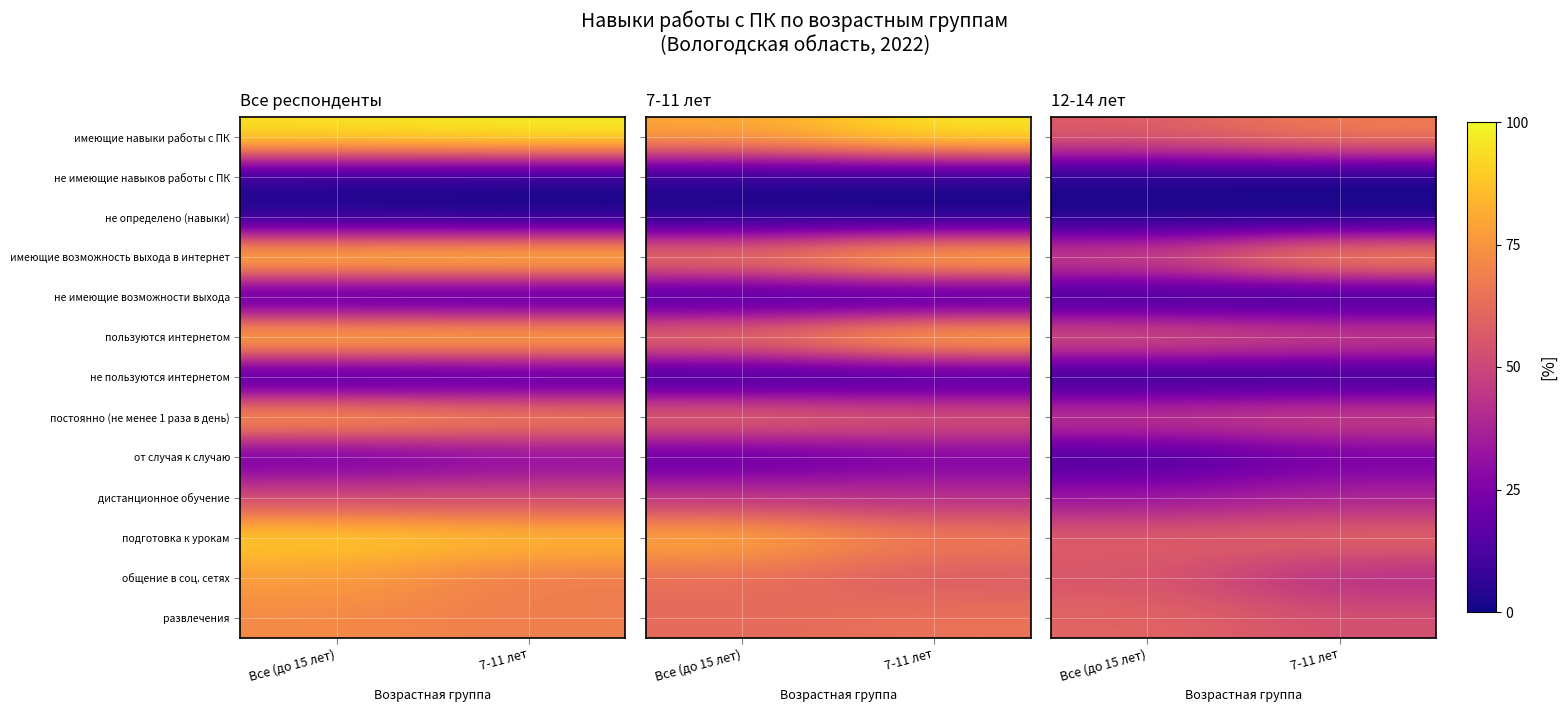

At which category is the sum across all series the highest?

7-11 лет